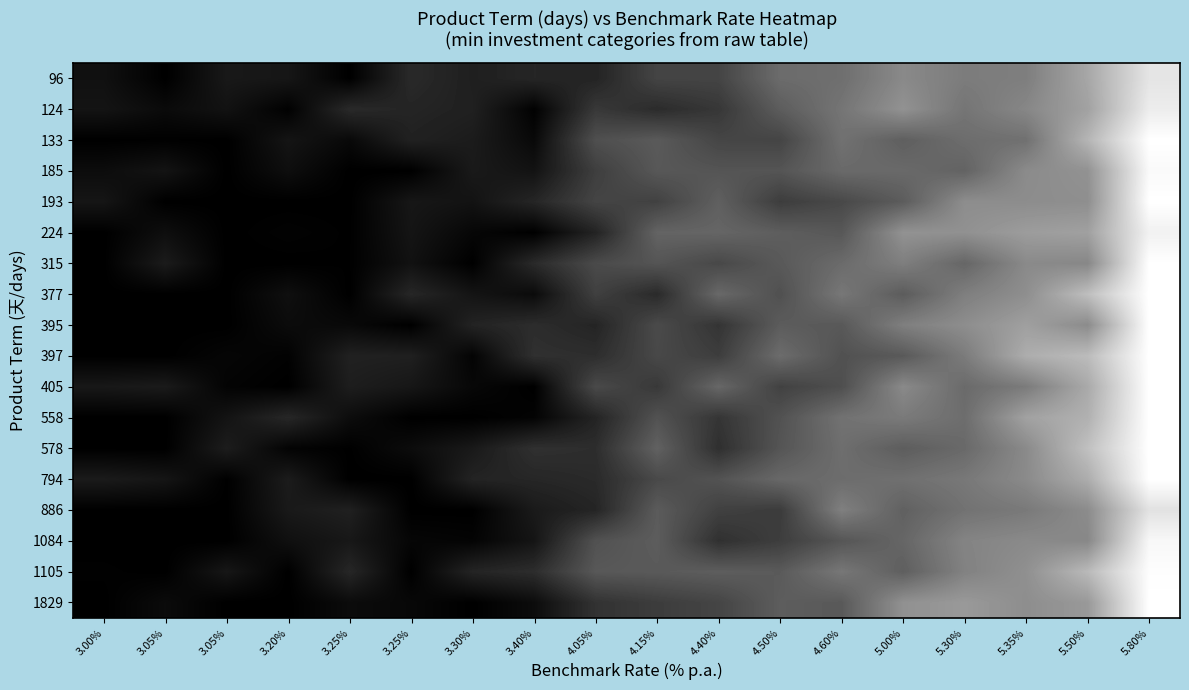

Reading left to right, transcribe all the data shown in this chart.

96: 3.00%=0.1	3.05%=0.0	3.05%=0.1	3.20%=0.1	3.25%=0.0	3.25%=0.2	3.30%=0.1	3.40%=0.1	4.05%=0.1	4.15%=0.3	4.40%=0.3	4.50%=0.4	4.60%=0.4	5.00%=0.5	5.30%=0.5	5.35%=0.5	5.50%=0.7	5.80%=0.9
124: 3.00%=0.1	3.05%=0.0	3.05%=0.1	3.20%=0.0	3.25%=0.2	3.25%=0.1	3.30%=0.1	3.40%=0.0	4.05%=0.2	4.15%=0.2	4.40%=0.2	4.50%=0.4	4.60%=0.5	5.00%=0.6	5.30%=0.5	5.35%=0.5	5.50%=0.6	5.80%=0.9
133: 3.00%=0.0	3.05%=0.0	3.05%=0.0	3.20%=0.1	3.25%=0.0	3.25%=0.1	3.30%=0.1	3.40%=0.0	4.05%=0.3	4.15%=0.4	4.40%=0.3	4.50%=0.3	4.60%=0.4	5.00%=0.4	5.30%=0.4	5.35%=0.4	5.50%=0.7	5.80%=1.0
185: 3.00%=0.0	3.05%=0.1	3.05%=0.0	3.20%=0.1	3.25%=0.0	3.25%=0.0	3.30%=0.1	3.40%=0.1	4.05%=0.2	4.15%=0.3	4.40%=0.3	4.50%=0.3	4.60%=0.4	5.00%=0.4	5.30%=0.4	5.35%=0.5	5.50%=0.6	5.80%=1.0
193: 3.00%=0.1	3.05%=0.0	3.05%=0.0	3.20%=0.0	3.25%=0.0	3.25%=0.1	3.30%=0.1	3.40%=0.1	4.05%=0.3	4.15%=0.3	4.40%=0.4	4.50%=0.2	4.60%=0.3	5.00%=0.4	5.30%=0.6	5.35%=0.6	5.50%=0.6	5.80%=1.0
224: 3.00%=0.0	3.05%=0.1	3.05%=0.0	3.20%=0.0	3.25%=0.0	3.25%=0.1	3.30%=0.0	3.40%=0.0	4.05%=0.1	4.15%=0.4	4.40%=0.4	4.50%=0.4	4.60%=0.3	5.00%=0.6	5.30%=0.6	5.35%=0.6	5.50%=0.6	5.80%=0.9
315: 3.00%=0.0	3.05%=0.1	3.05%=0.0	3.20%=0.0	3.25%=0.0	3.25%=0.1	3.30%=0.0	3.40%=0.2	4.05%=0.3	4.15%=0.3	4.40%=0.3	4.50%=0.4	4.60%=0.4	5.00%=0.5	5.30%=0.4	5.35%=0.5	5.50%=0.5	5.80%=1.0
377: 3.00%=0.0	3.05%=0.0	3.05%=0.0	3.20%=0.1	3.25%=0.0	3.25%=0.2	3.30%=0.1	3.40%=0.0	4.05%=0.3	4.15%=0.2	4.40%=0.4	4.50%=0.3	4.60%=0.5	5.00%=0.4	5.30%=0.5	5.35%=0.6	5.50%=0.7	5.80%=1.0
395: 3.00%=0.0	3.05%=0.0	3.05%=0.0	3.20%=0.0	3.25%=0.0	3.25%=0.0	3.30%=0.1	3.40%=0.2	4.05%=0.1	4.15%=0.3	4.40%=0.2	4.50%=0.4	4.60%=0.3	5.00%=0.5	5.30%=0.6	5.35%=0.6	5.50%=0.5	5.80%=1.0
397: 3.00%=0.0	3.05%=0.0	3.05%=0.0	3.20%=0.0	3.25%=0.1	3.25%=0.1	3.30%=0.0	3.40%=0.2	4.05%=0.2	4.15%=0.3	4.40%=0.2	4.50%=0.4	4.60%=0.3	5.00%=0.4	5.30%=0.5	5.35%=0.7	5.50%=0.7	5.80%=1.0
405: 3.00%=0.1	3.05%=0.1	3.05%=0.0	3.20%=0.0	3.25%=0.1	3.25%=0.1	3.30%=0.0	3.40%=0.0	4.05%=0.3	4.15%=0.2	4.40%=0.4	4.50%=0.3	4.60%=0.3	5.00%=0.5	5.30%=0.4	5.35%=0.5	5.50%=0.7	5.80%=1.0
558: 3.00%=0.0	3.05%=0.0	3.05%=0.1	3.20%=0.2	3.25%=0.1	3.25%=0.0	3.30%=0.0	3.40%=0.0	4.05%=0.1	4.15%=0.3	4.40%=0.2	4.50%=0.3	4.60%=0.4	5.00%=0.5	5.30%=0.4	5.35%=0.6	5.50%=0.7	5.80%=1.0
578: 3.00%=0.0	3.05%=0.0	3.05%=0.1	3.20%=0.0	3.25%=0.0	3.25%=0.0	3.30%=0.1	3.40%=0.2	4.05%=0.2	4.15%=0.4	4.40%=0.2	4.50%=0.3	4.60%=0.4	5.00%=0.4	5.30%=0.4	5.35%=0.5	5.50%=0.8	5.80%=1.0
794: 3.00%=0.1	3.05%=0.1	3.05%=0.0	3.20%=0.1	3.25%=0.0	3.25%=0.0	3.30%=0.1	3.40%=0.2	4.05%=0.2	4.15%=0.3	4.40%=0.3	4.50%=0.4	4.60%=0.4	5.00%=0.4	5.30%=0.5	5.35%=0.5	5.50%=0.7	5.80%=1.0
886: 3.00%=0.0	3.05%=0.0	3.05%=0.0	3.20%=0.1	3.25%=0.1	3.25%=0.0	3.30%=0.0	3.40%=0.1	4.05%=0.1	4.15%=0.4	4.40%=0.3	4.50%=0.2	4.60%=0.5	5.00%=0.4	5.30%=0.4	5.35%=0.5	5.50%=0.5	5.80%=0.9
1084: 3.00%=0.0	3.05%=0.0	3.05%=0.0	3.20%=0.1	3.25%=0.1	3.25%=0.0	3.30%=0.0	3.40%=0.1	4.05%=0.3	4.15%=0.4	4.40%=0.2	4.50%=0.2	4.60%=0.3	5.00%=0.4	5.30%=0.5	5.35%=0.5	5.50%=0.5	5.80%=1.0
1105: 3.00%=0.0	3.05%=0.0	3.05%=0.1	3.20%=0.0	3.25%=0.2	3.25%=0.0	3.30%=0.1	3.40%=0.2	4.05%=0.3	4.15%=0.4	4.40%=0.4	4.50%=0.4	4.60%=0.5	5.00%=0.4	5.30%=0.5	5.35%=0.6	5.50%=0.7	5.80%=1.0
1829: 3.00%=0.0	3.05%=0.0	3.05%=0.0	3.20%=0.0	3.25%=0.0	3.25%=0.0	3.30%=0.0	3.40%=0.0	4.05%=0.2	4.15%=0.2	4.40%=0.3	4.50%=0.4	4.60%=0.4	5.00%=0.6	5.30%=0.6	5.35%=0.6	5.50%=0.6	5.80%=1.0